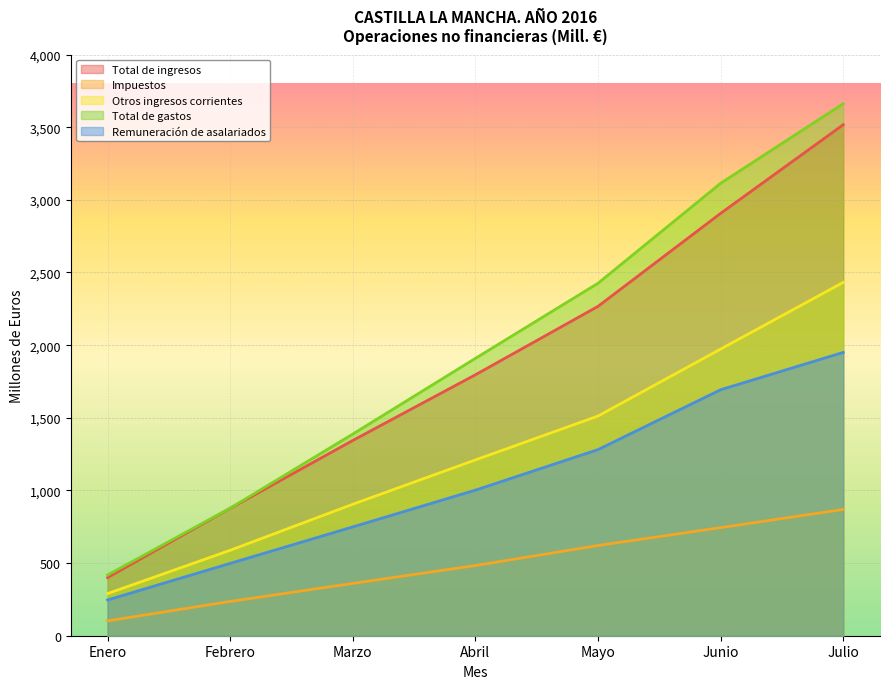

Reading left to right, list all the values displayed in this chart.

Total de ingresos: Enero=400	Febrero=877	Marzo=1344	Abril=1796	Mayo=2267	Junio=2907	Julio=3517
Impuestos: Enero=102	Febrero=236	Marzo=360	Abril=483	Mayo=621	Junio=744	Julio=869
Otros ingresos corrientes: Enero=290	Febrero=588	Marzo=905	Abril=1210	Mayo=1512	Junio=1973	Julio=2432
Total de gastos: Enero=418	Febrero=878	Marzo=1388	Abril=1909	Mayo=2426	Junio=3114	Julio=3662
Remuneración de asalariados: Enero=246	Febrero=498	Marzo=749	Abril=1002	Mayo=1281	Junio=1693	Julio=1950